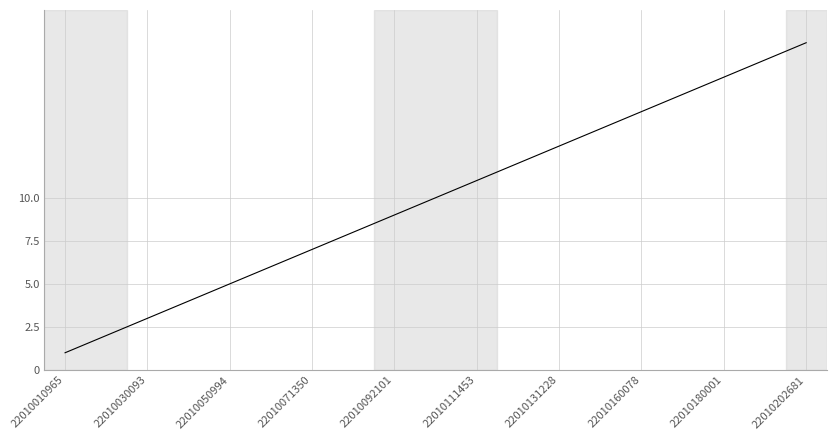

What is the difference between the maximum and minimum values?

18